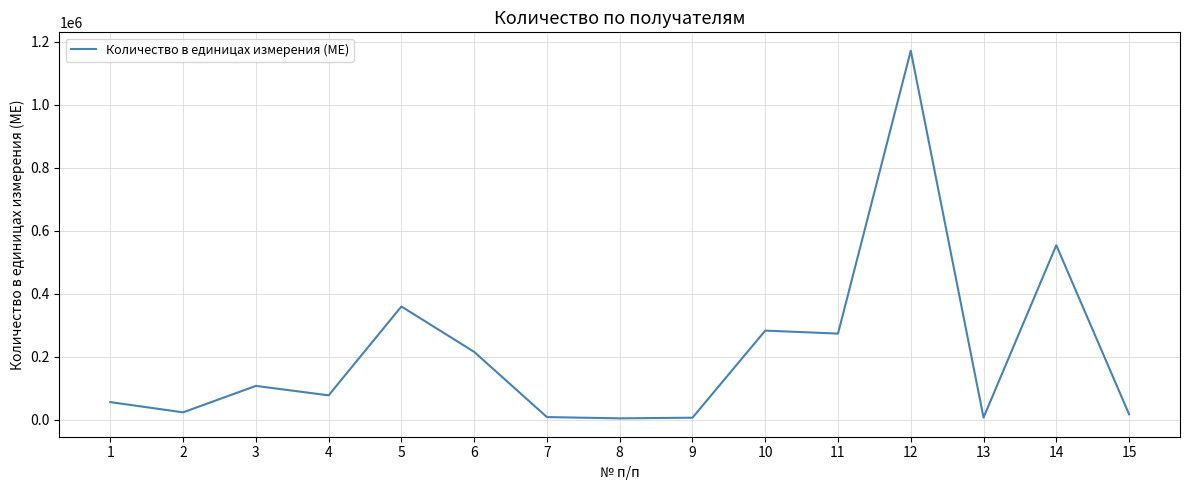

Does the chart have visible grid lines?

Yes